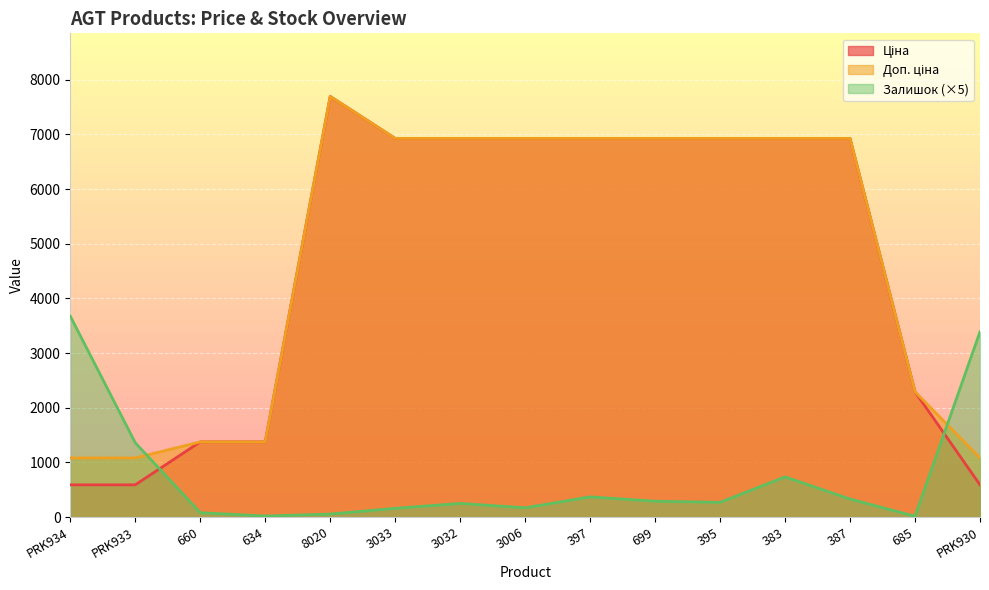

The Залишок series shows 20.0 at 634. True or false?

True